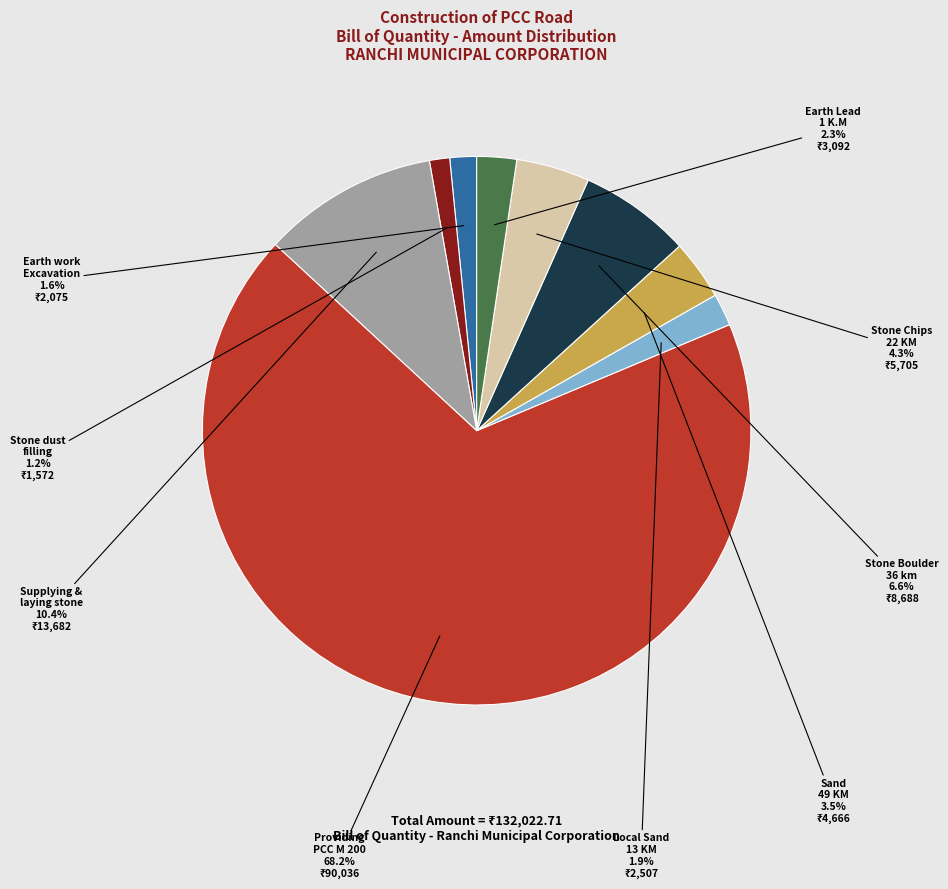

Is there a majority slice in this chart?

Yes